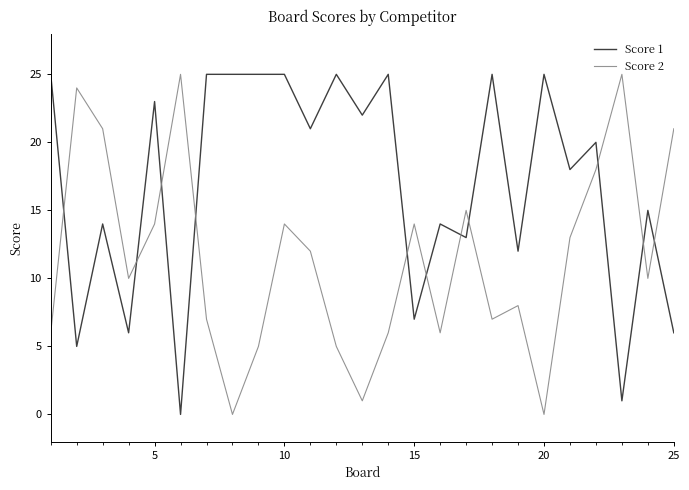

Which series ends up on top after the final intersection of Score 1 and Score 2?

Score 2